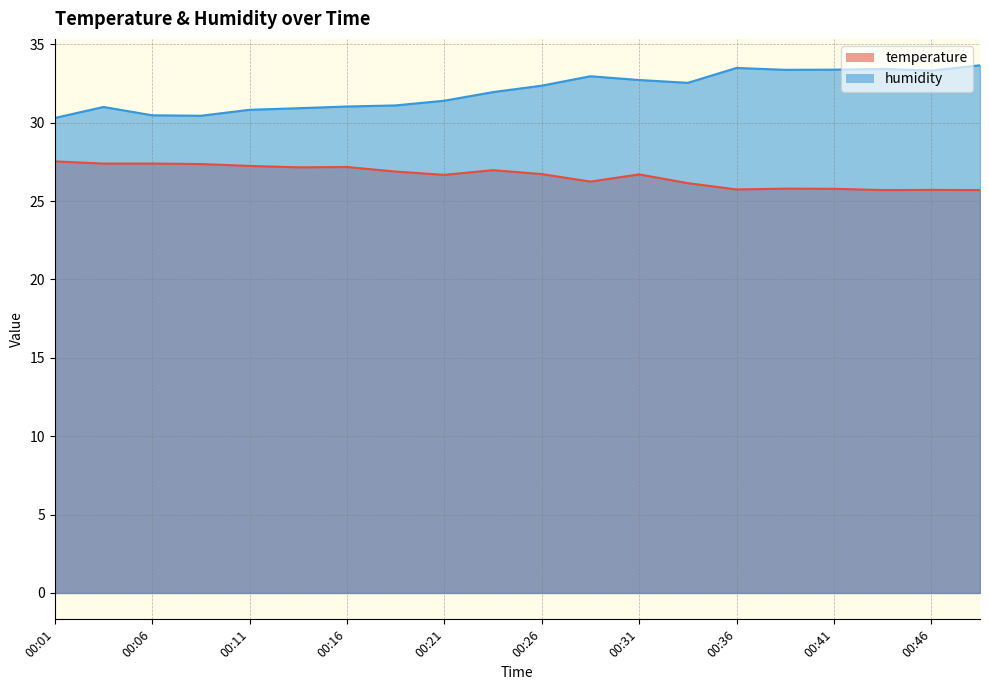

Where is the first local maximum for humidity?

00:04